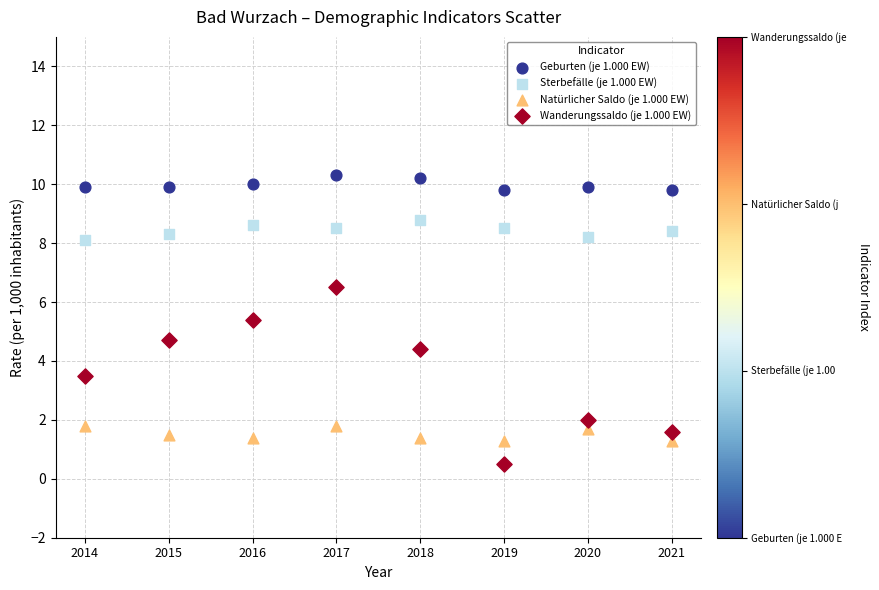

Across all data points, what is the range of Y values (max minus min)?

9.8